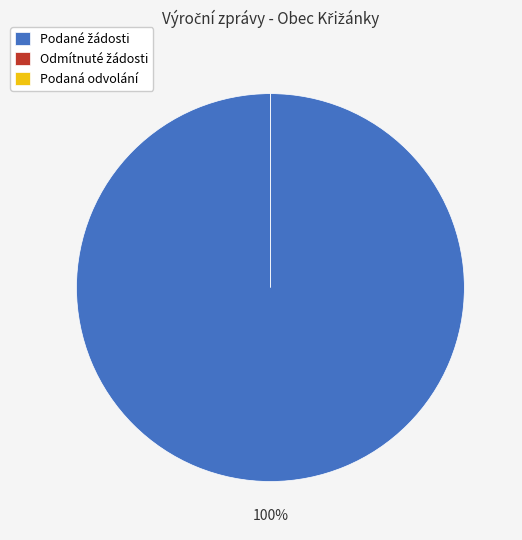

Is it true that 101298 (rok 2023) is 100% of the pie?

True